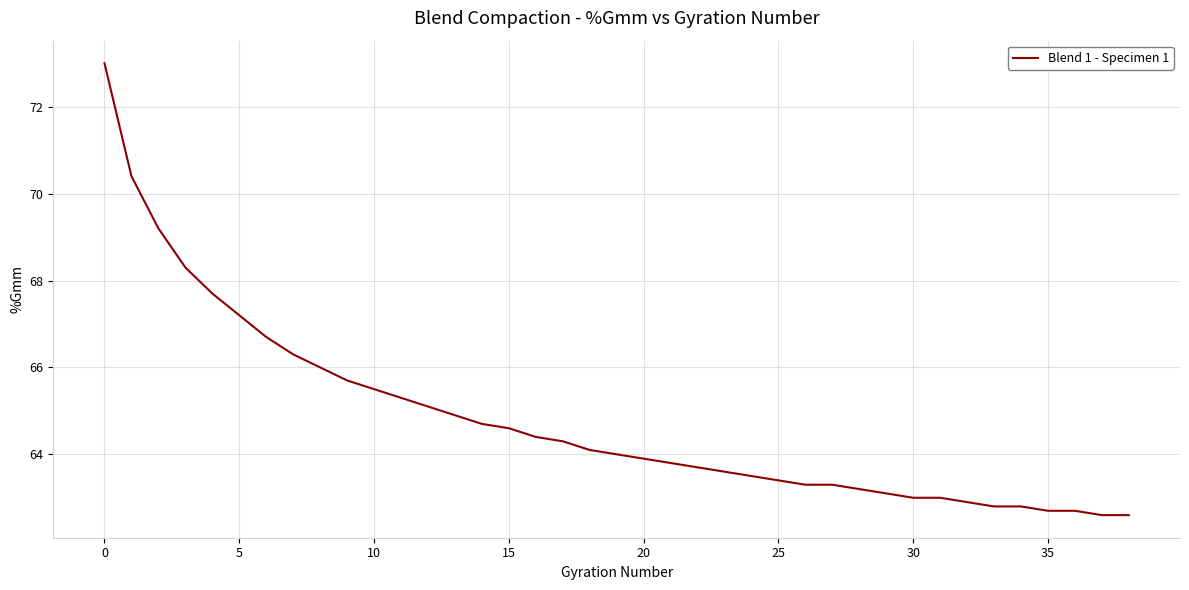

How many series are shown in this chart?

1